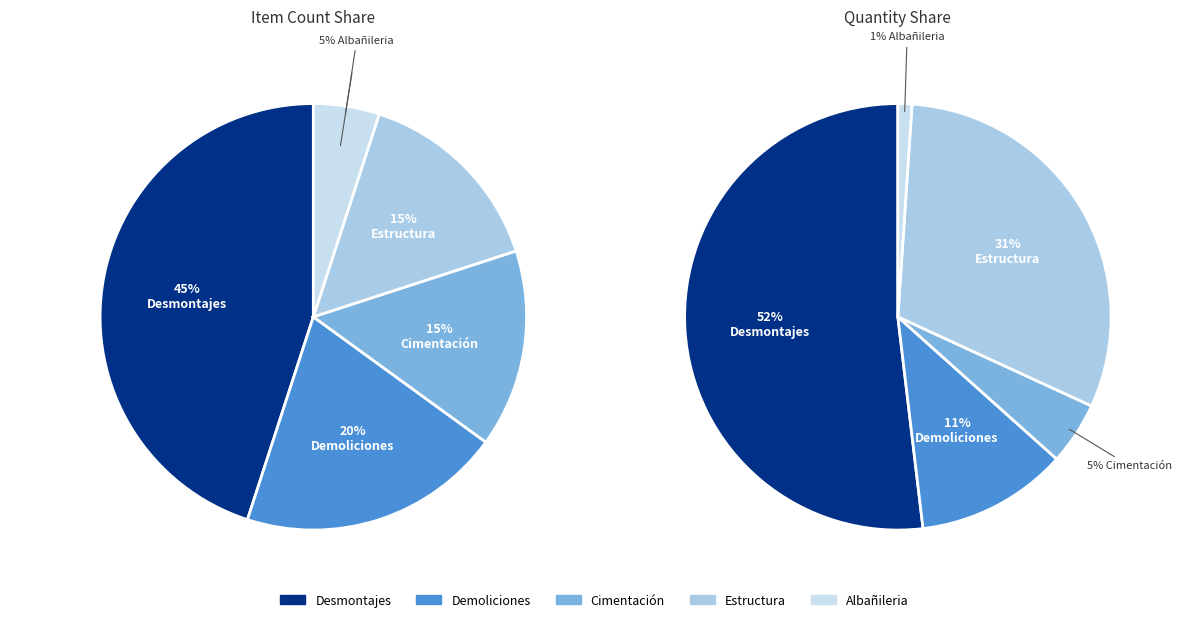

What percentage is NOT represented by Albañileria?

95.0%